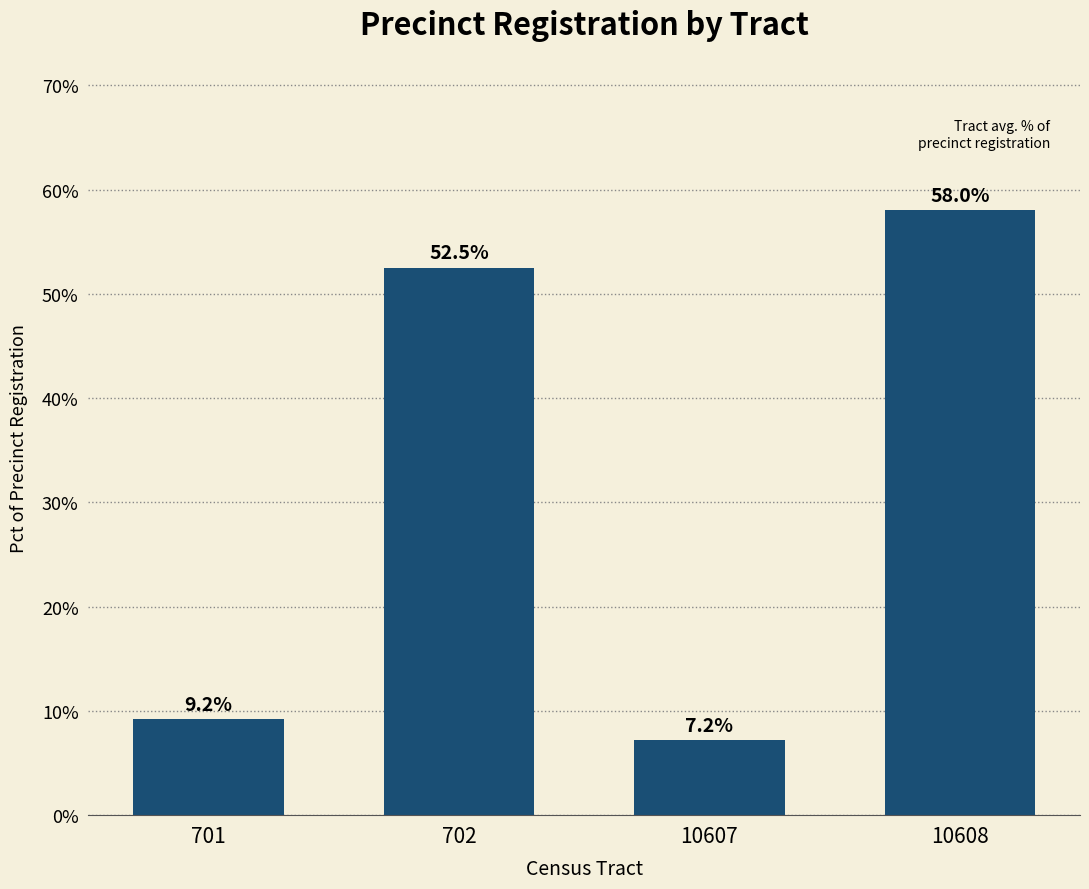

List the labels in order of value, largest first.

10608, 702, 701, 10607